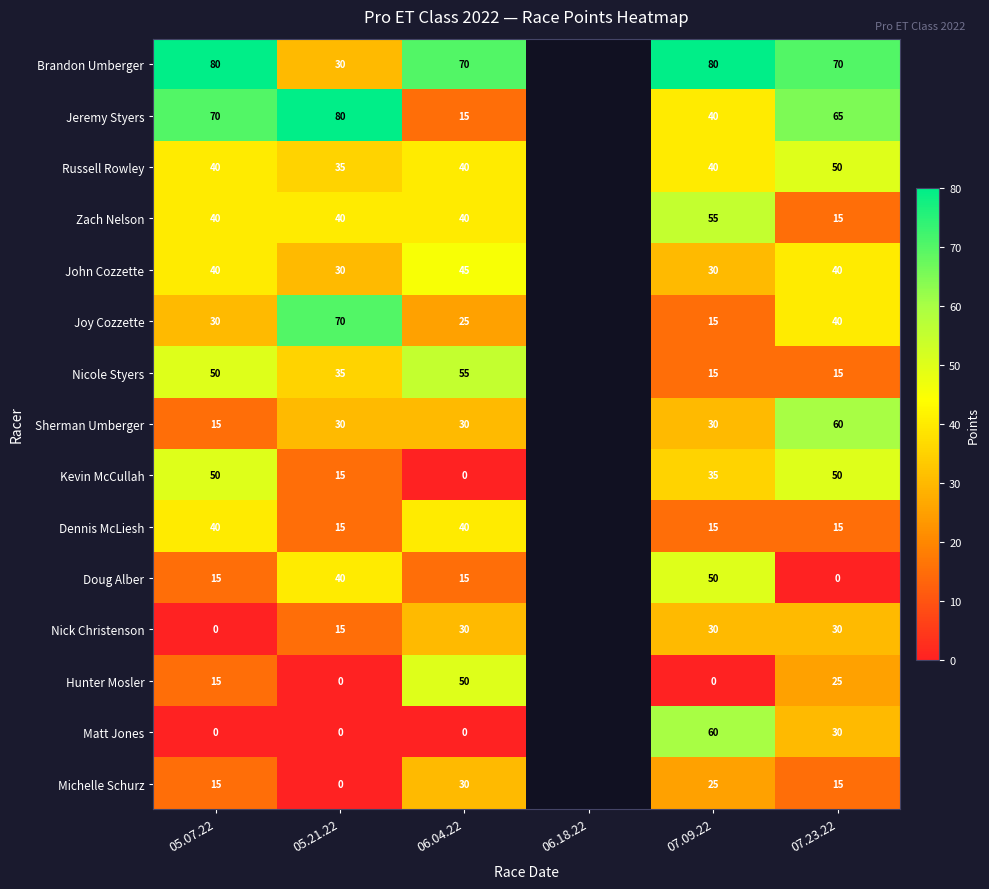

What is the spread (max minus min) of values at 05.07.22?

80